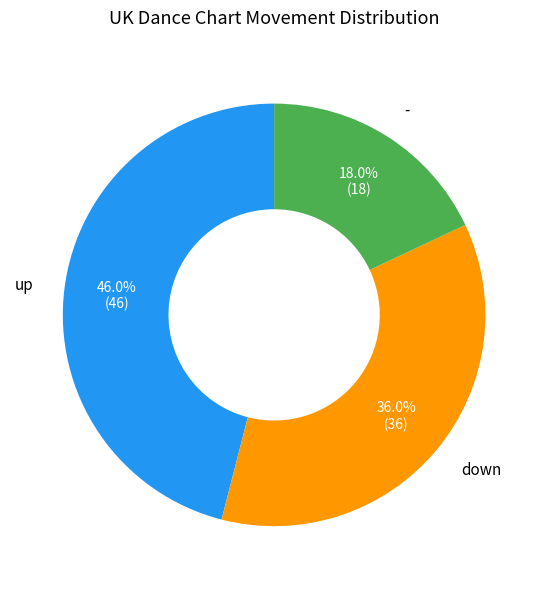

To the nearest percent, what percentage of the pie is up?

46%